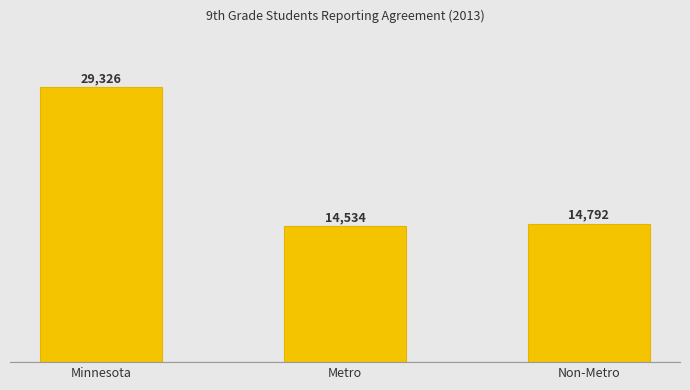

What is the difference between the values at Non-Metro and Metro?

258